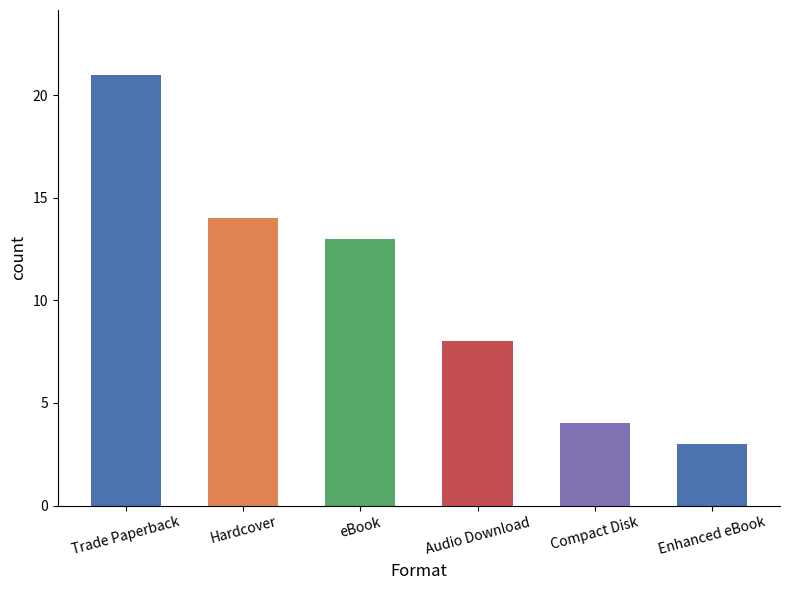

What is the change in value from Audio Download to Enhanced eBook?

-5